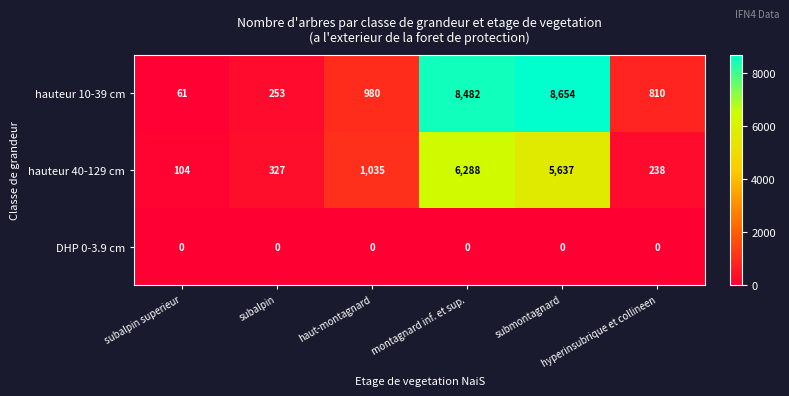

Which series has the largest range (max minus min)?

hauteur 10-39 cm